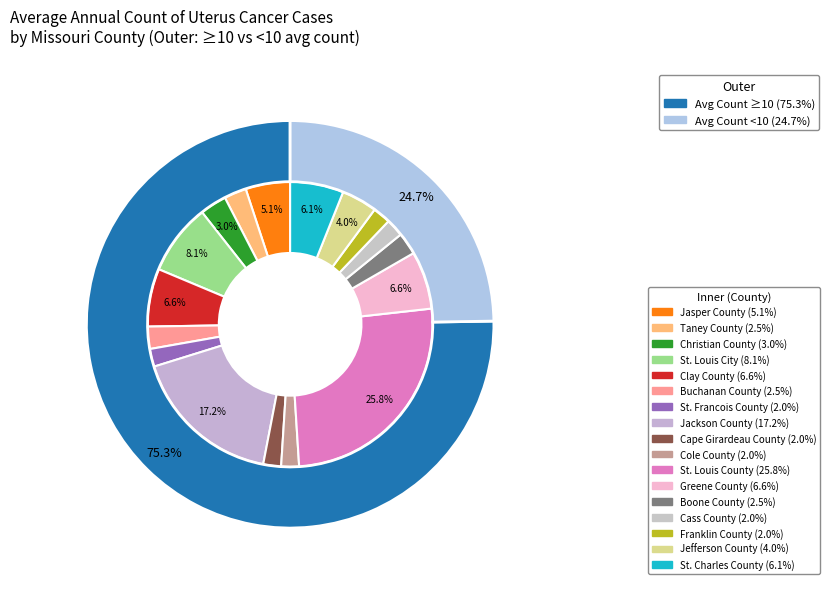

Combined, what portion of the pie is St. Louis County and St. Francois County?

27.8%